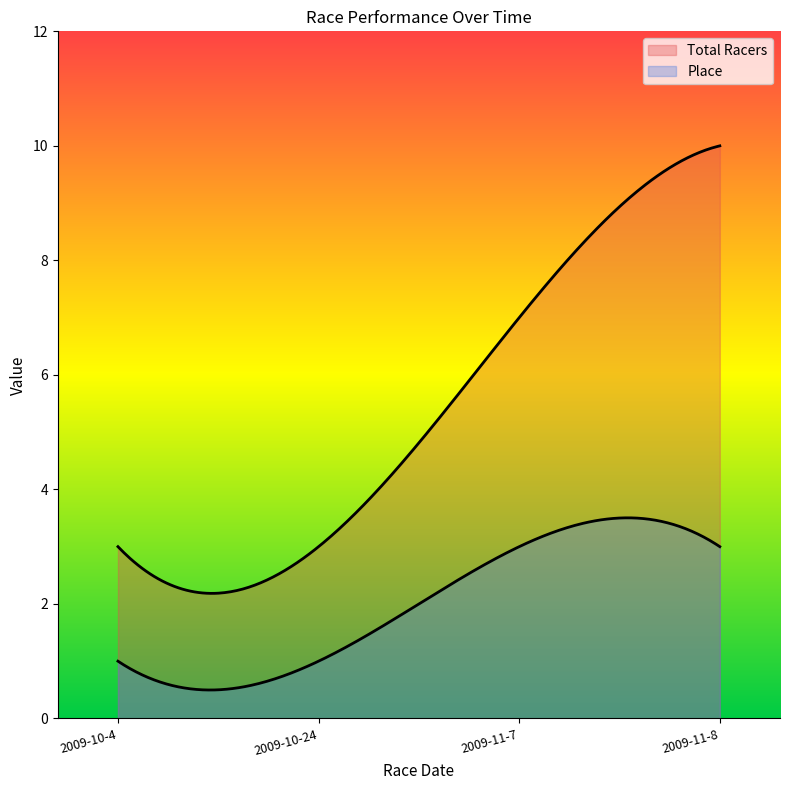

True or false: Place has more than 2 interior local peaks.

False